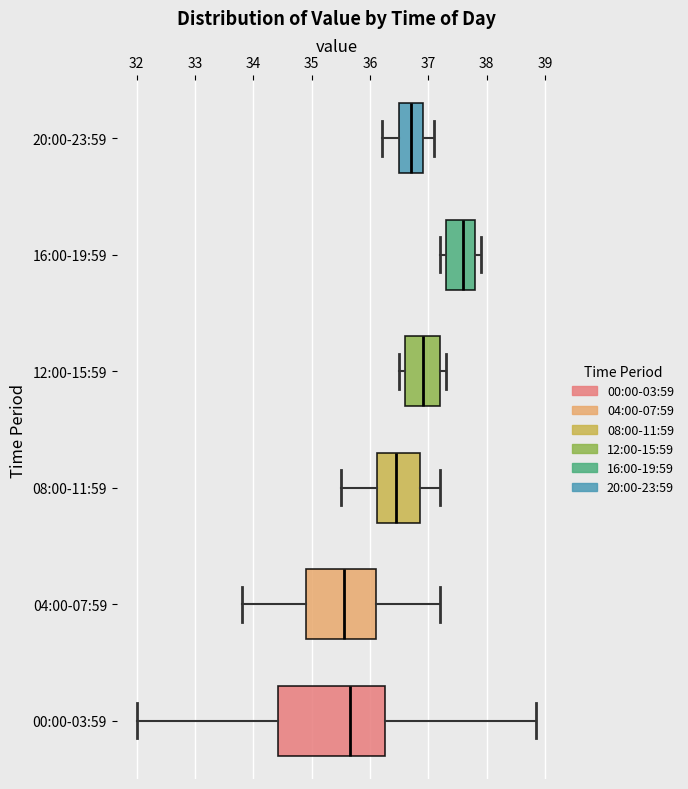

Reading bottom to top, transcribe this box plot: for each box, give where its median line is, the range the box spans, and where its two whiskers end, as read against the x-axis. The values are not printed on the chart, so give them approximately, as read against the axis.

00:00-03:59: median 35.7, box 34.4 to 36.3, whiskers 32.0 to 38.9
04:00-07:59: median 35.6, box 34.9 to 36.1, whiskers 33.8 to 37.2
08:00-11:59: median 36.5, box 36.1 to 36.9, whiskers 35.5 to 37.2
12:00-15:59: median 36.9, box 36.6 to 37.2, whiskers 36.5 to 37.3
16:00-19:59: median 37.6, box 37.3 to 37.8, whiskers 37.2 to 37.9
20:00-23:59: median 36.7, box 36.5 to 36.9, whiskers 36.2 to 37.1